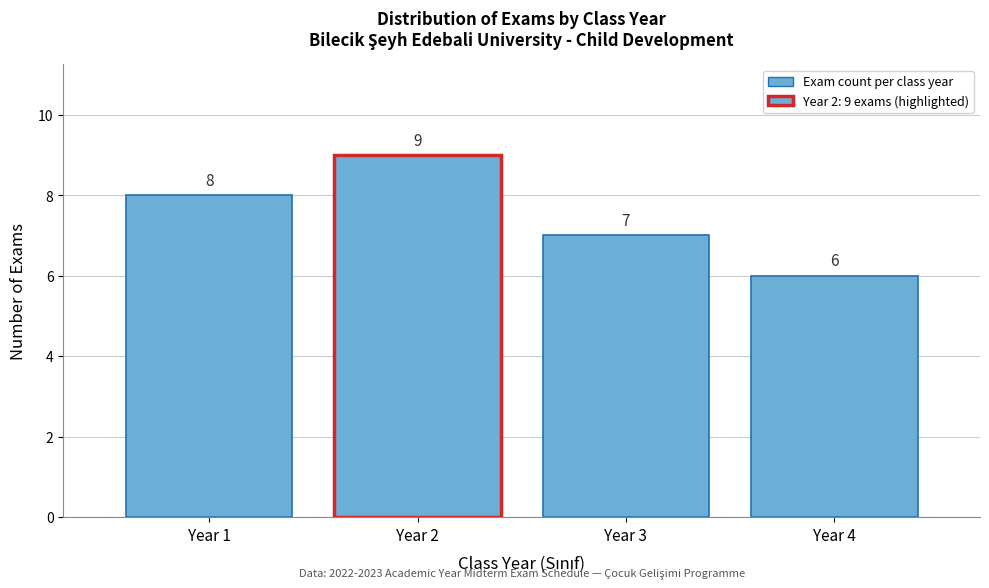

Reading left to right, what are all the values shown in this chart?

Year 1=8	Year 2=9	Year 3=7	Year 4=6